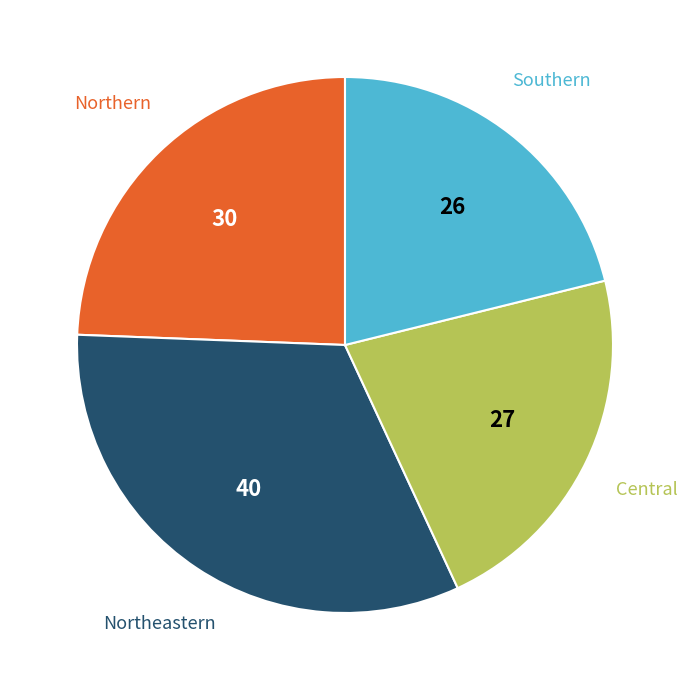

Does any single category account for the majority?

No